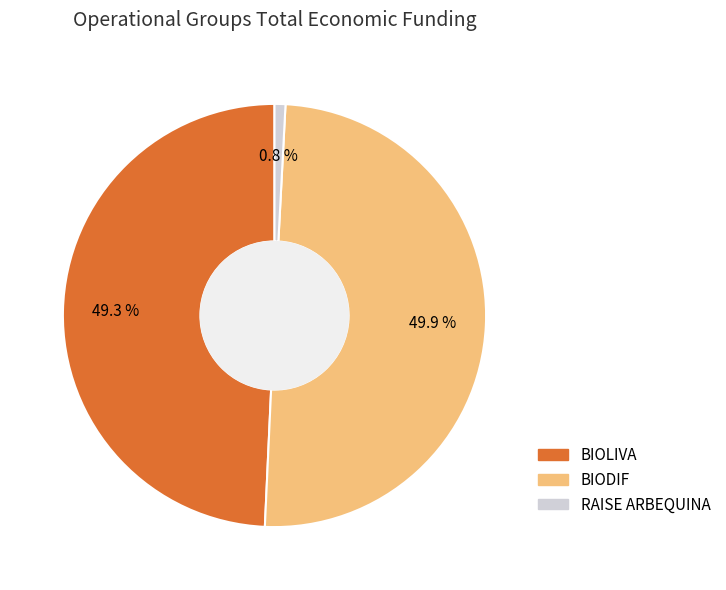

Which category has the biggest portion of the pie?

BIODIF